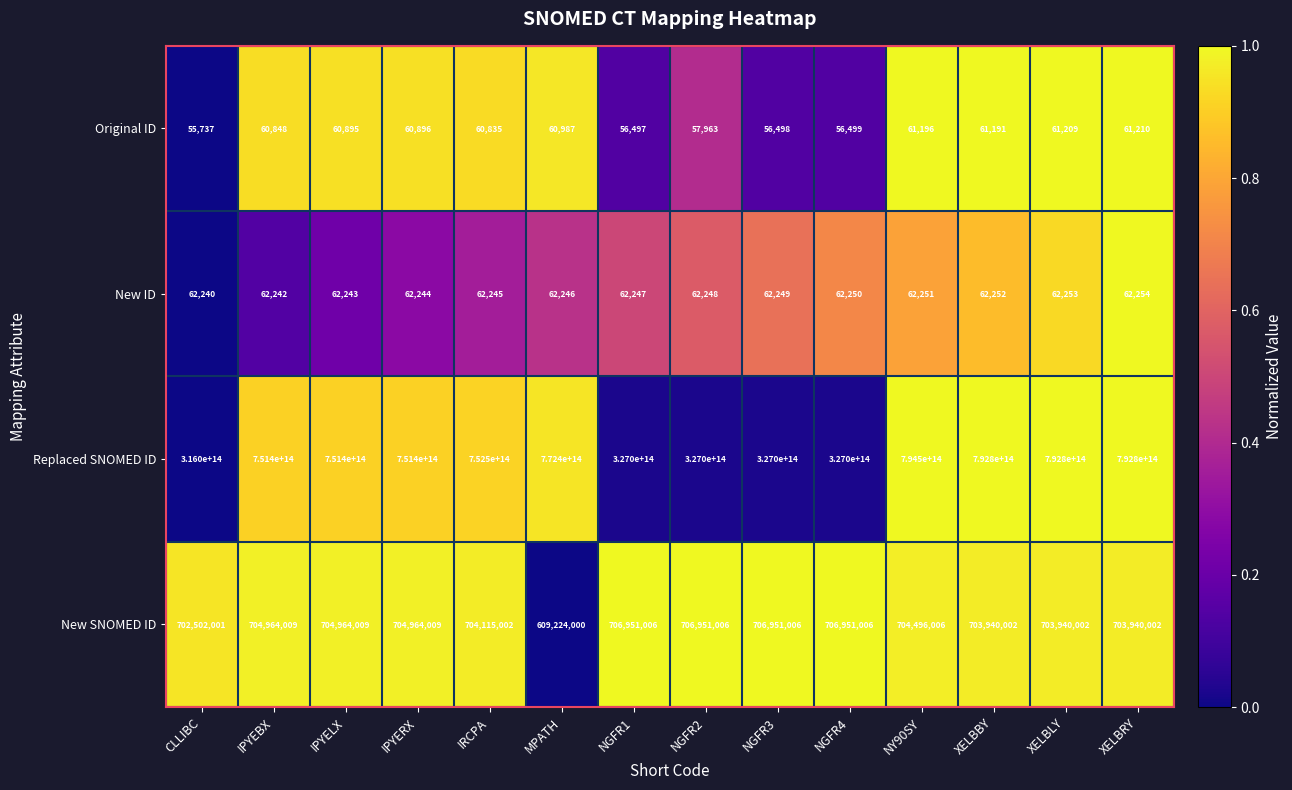

At which label is Original ID closest to 58473?

NGFR2